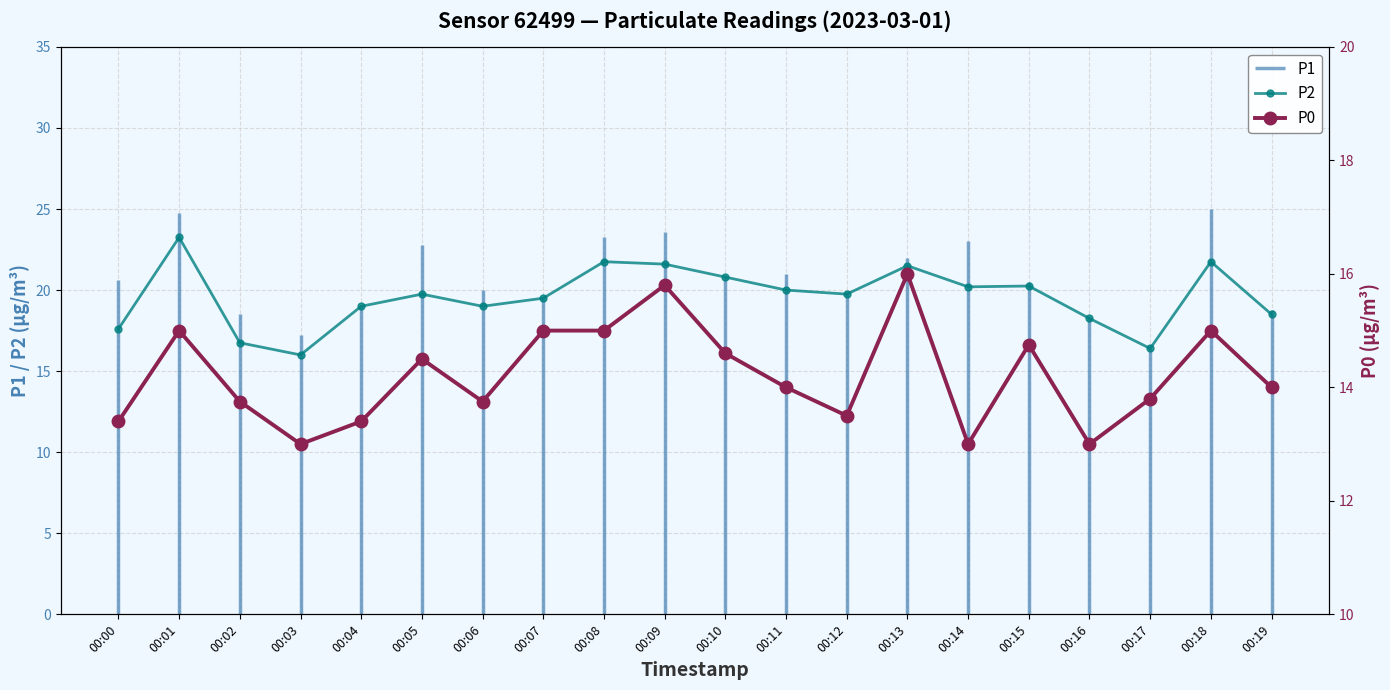

At which label does P0 reach its minimum?

00:03